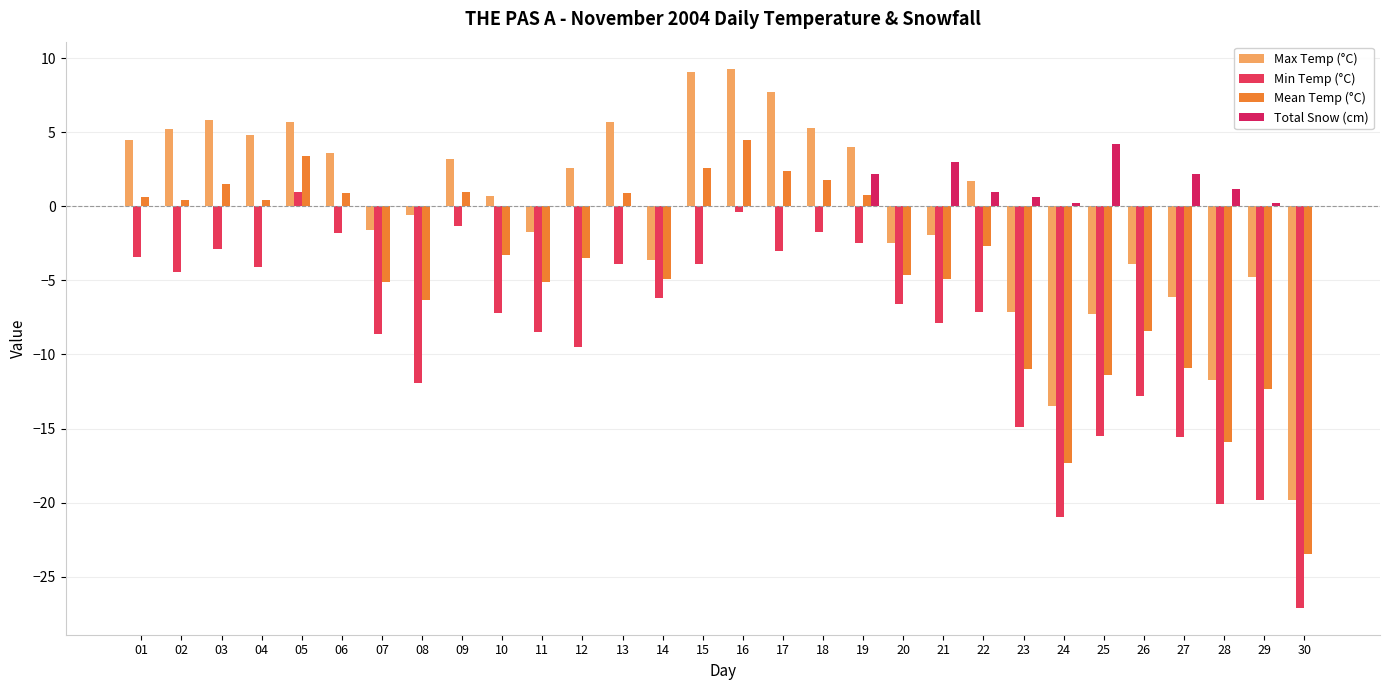

Are the bars horizontal?

No